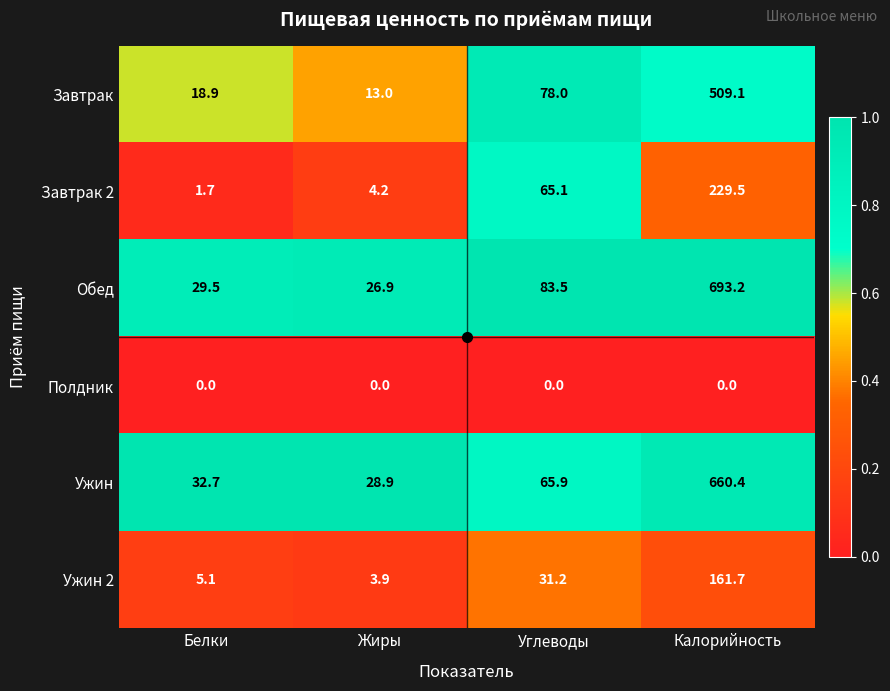

Where does the Завтрак 2 series first go above 65?

Углеводы